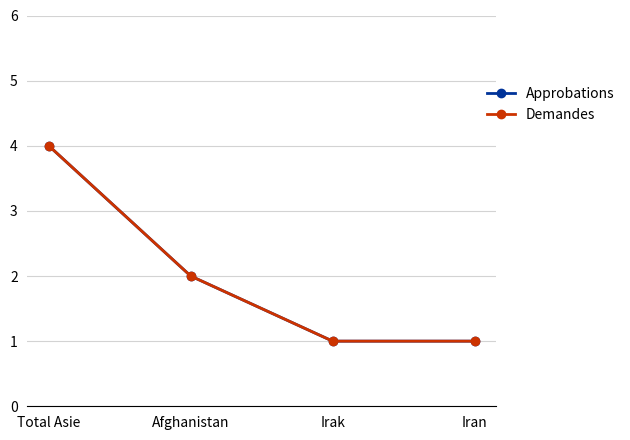

Rank the series by their maximum value, from lowest to highest.

Approbations, Demandes